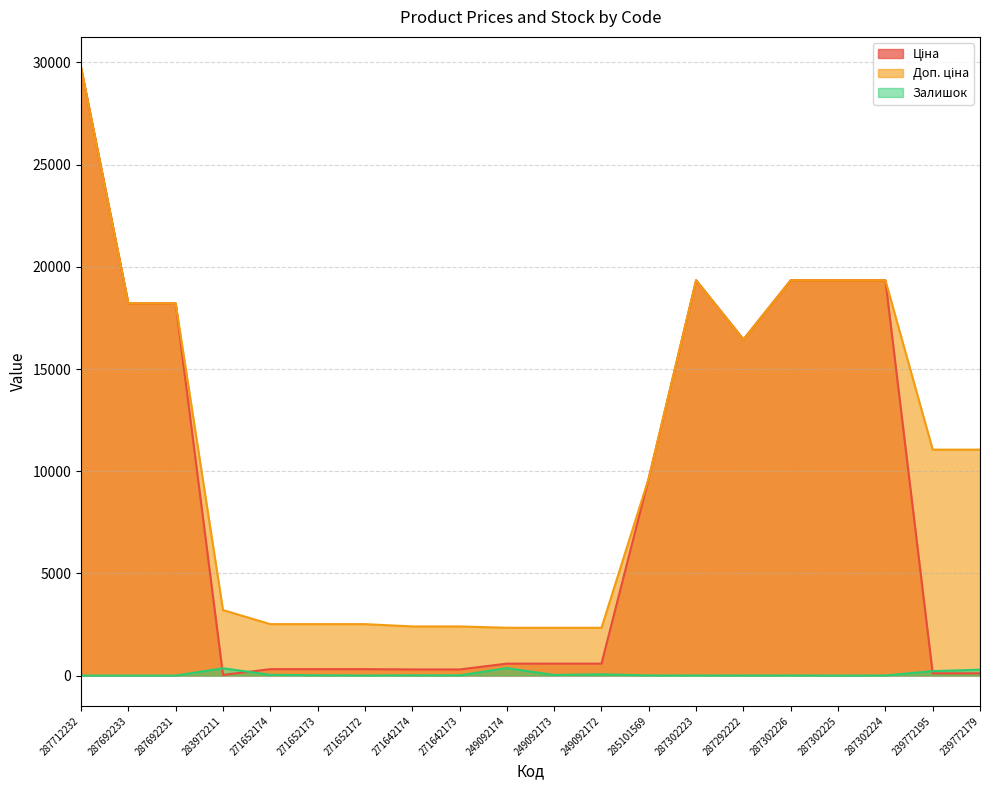

At 287302226, list the series in order from largest to smallest.

Ціна, Доп. ціна, Залишок